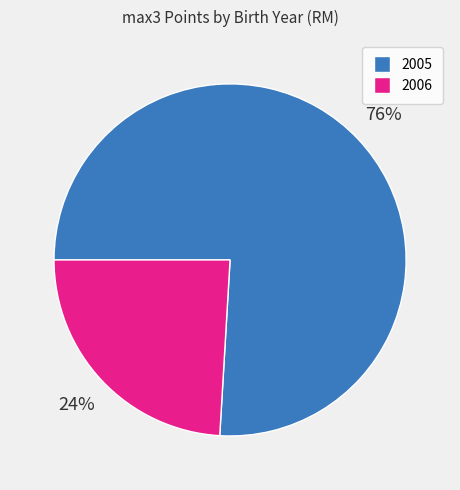

The 2005 slice represents 76% of the pie. True or false?

True